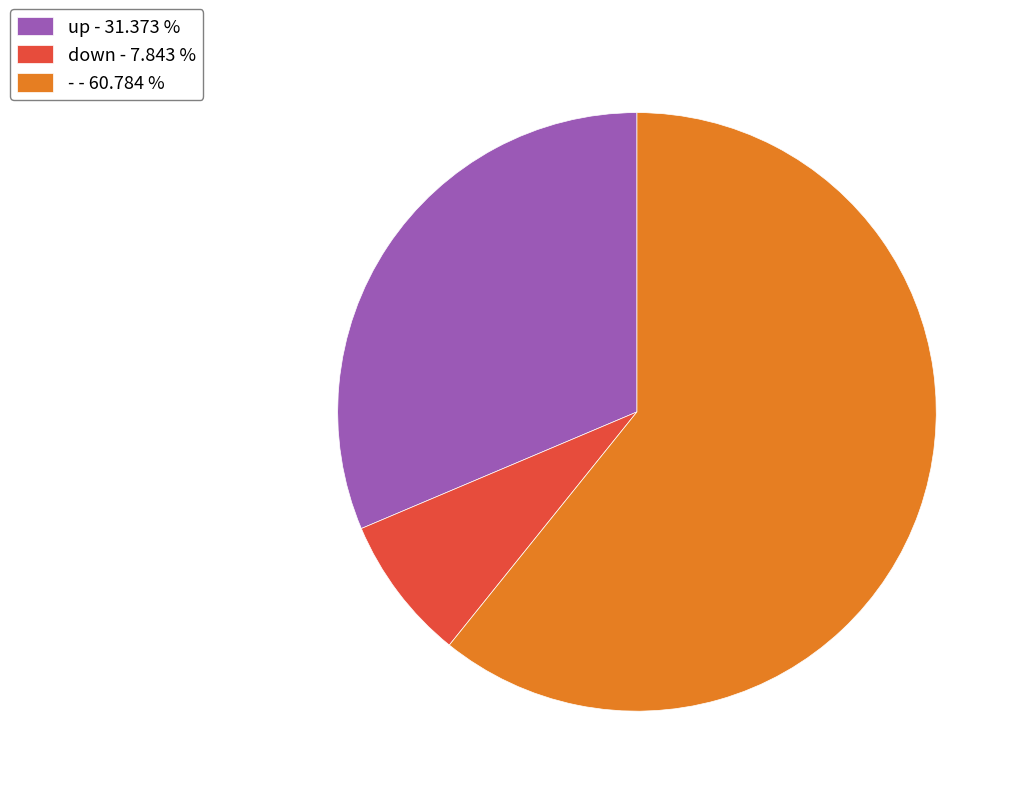

Which category has the smallest portion of the pie?

down